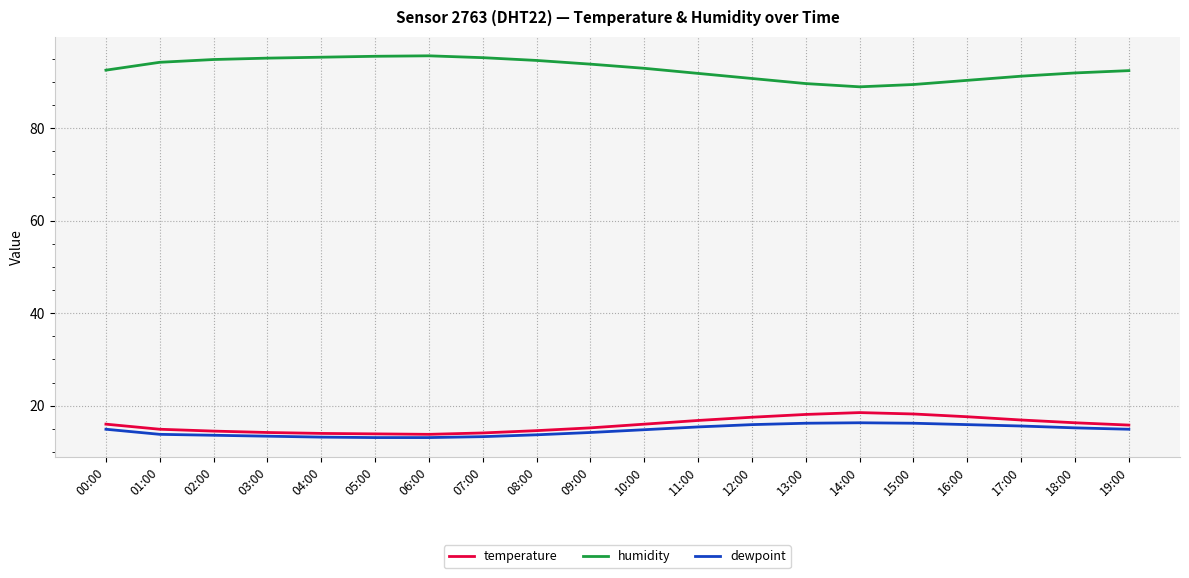

What is the total value across all series at 10:00?

123.7